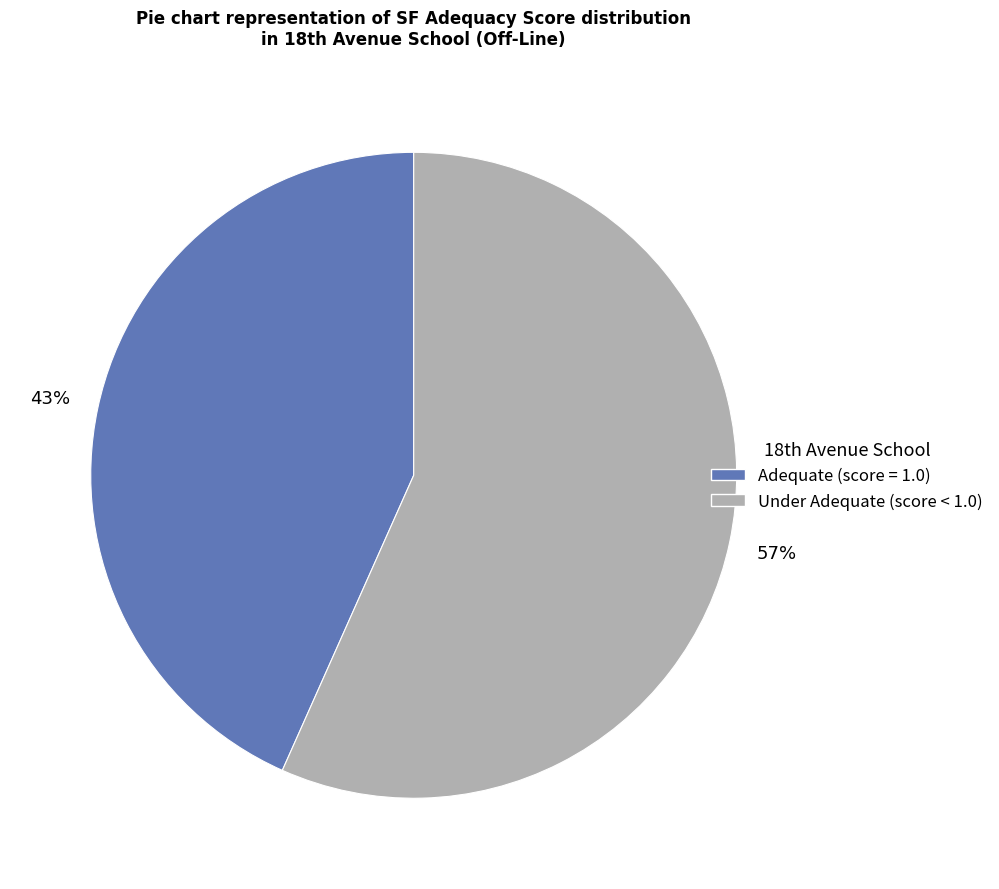

Is there a majority slice in this chart?

Yes